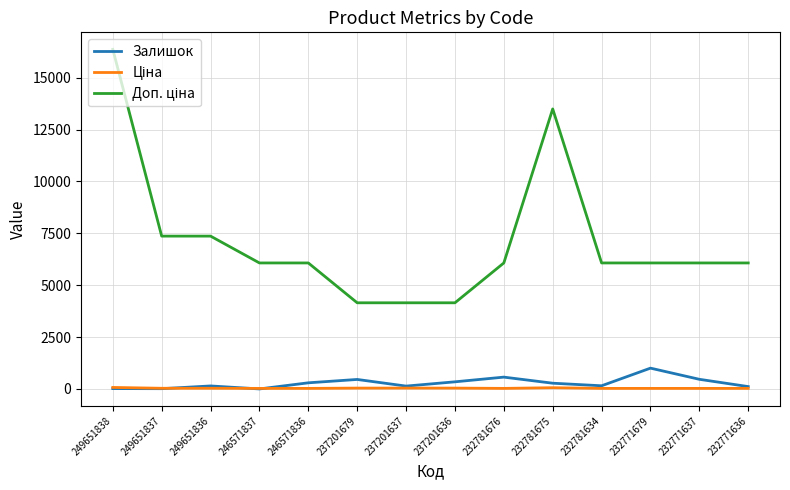

Does the chart have visible grid lines?

Yes